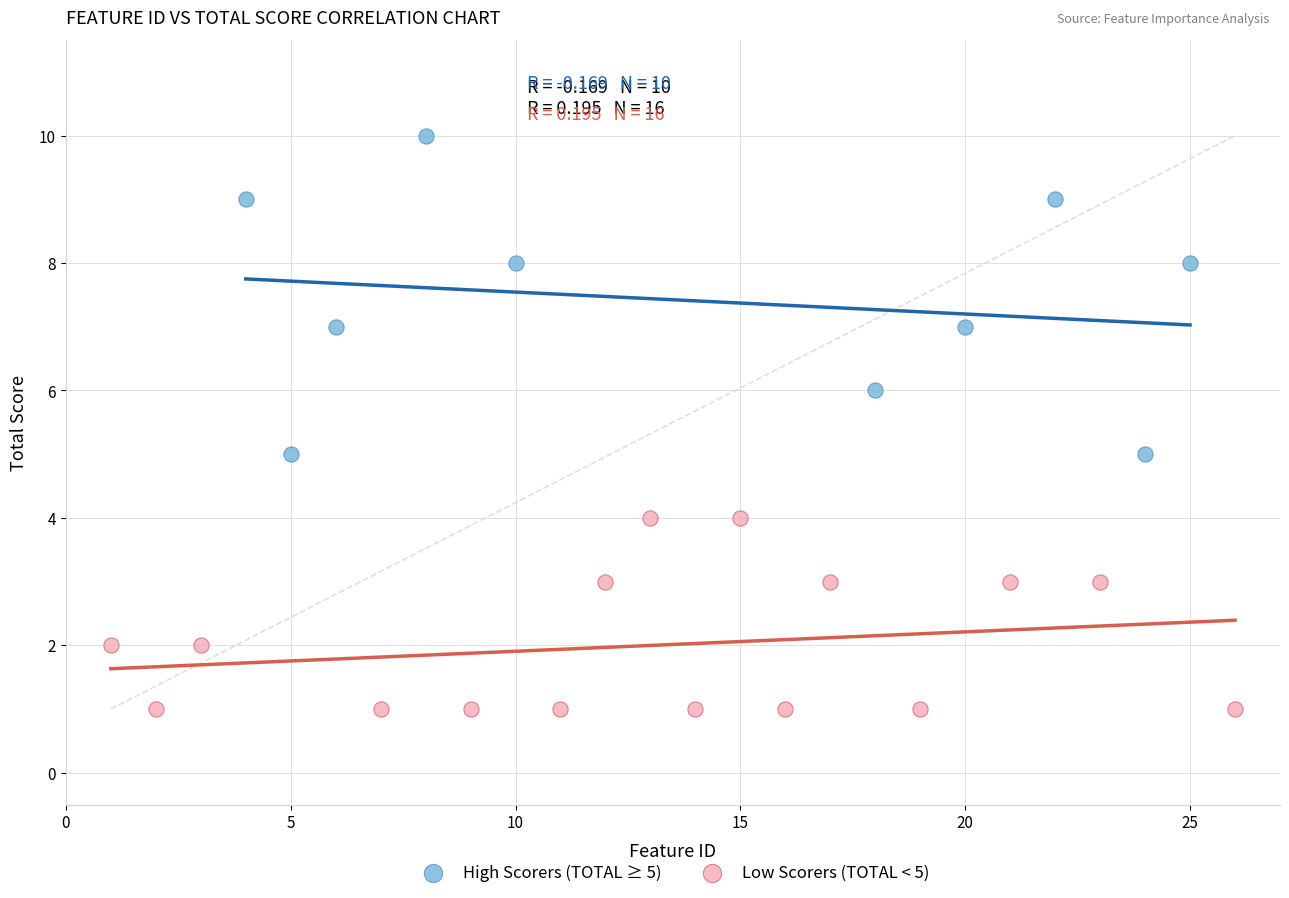

What are all the series names shown in the legend?

High Scorers (TOTAL ≥ 5), Low Scorers (TOTAL < 5)